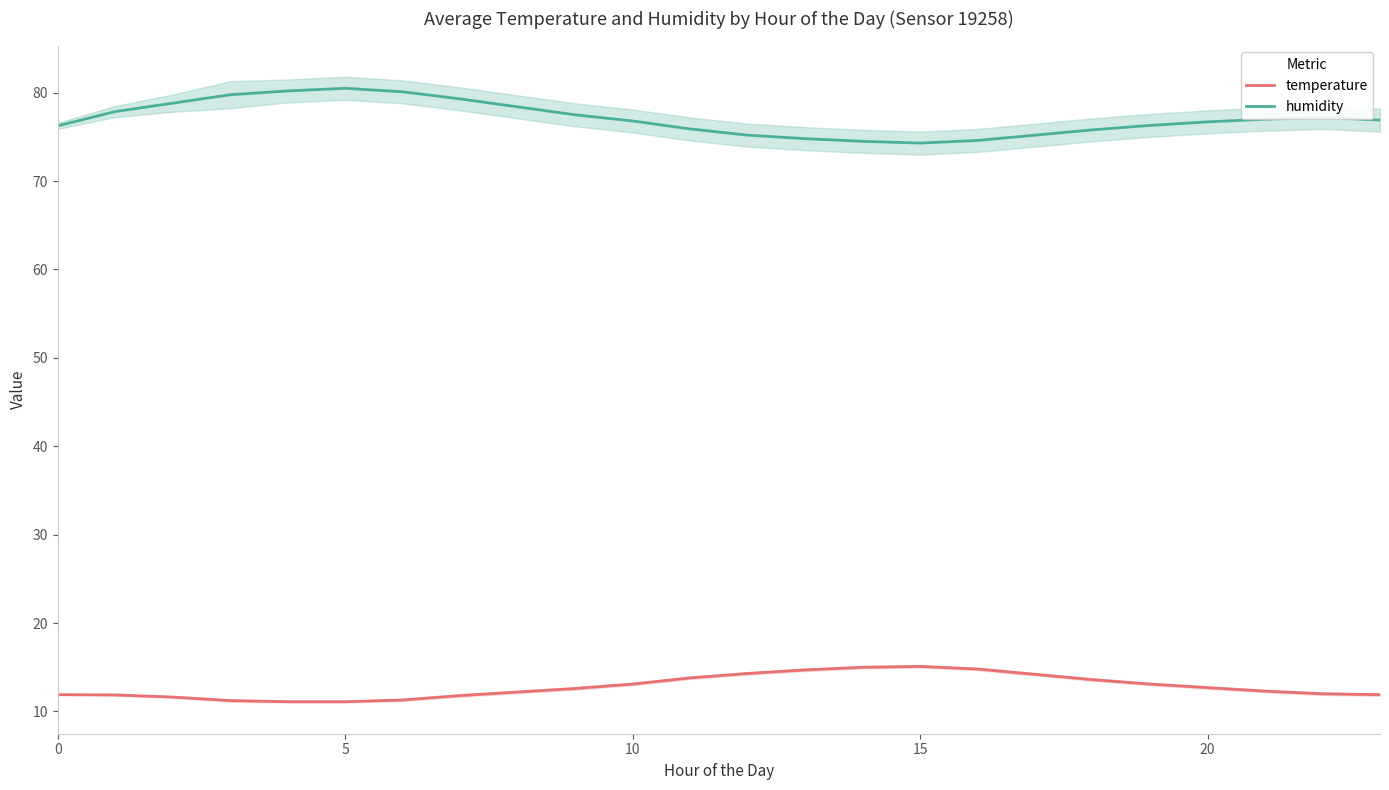

What is the label of the 16th point from the left?

15